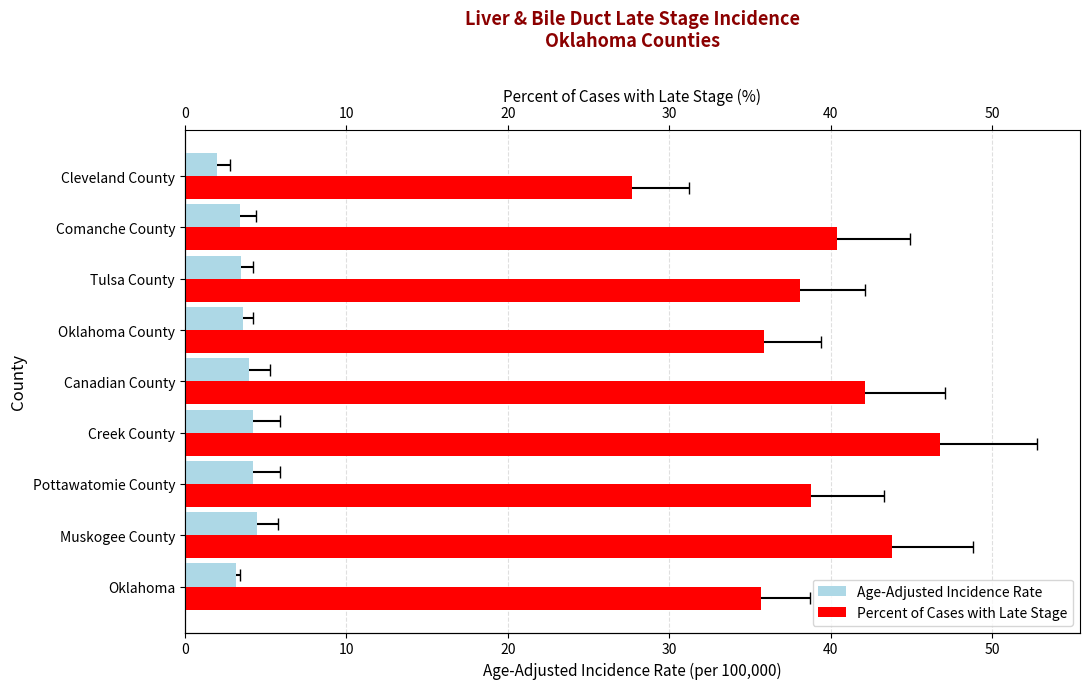

At Oklahoma County, list the series in order from largest to smallest.

Percent of Cases with Late Stage, Age-Adjusted Incidence Rate